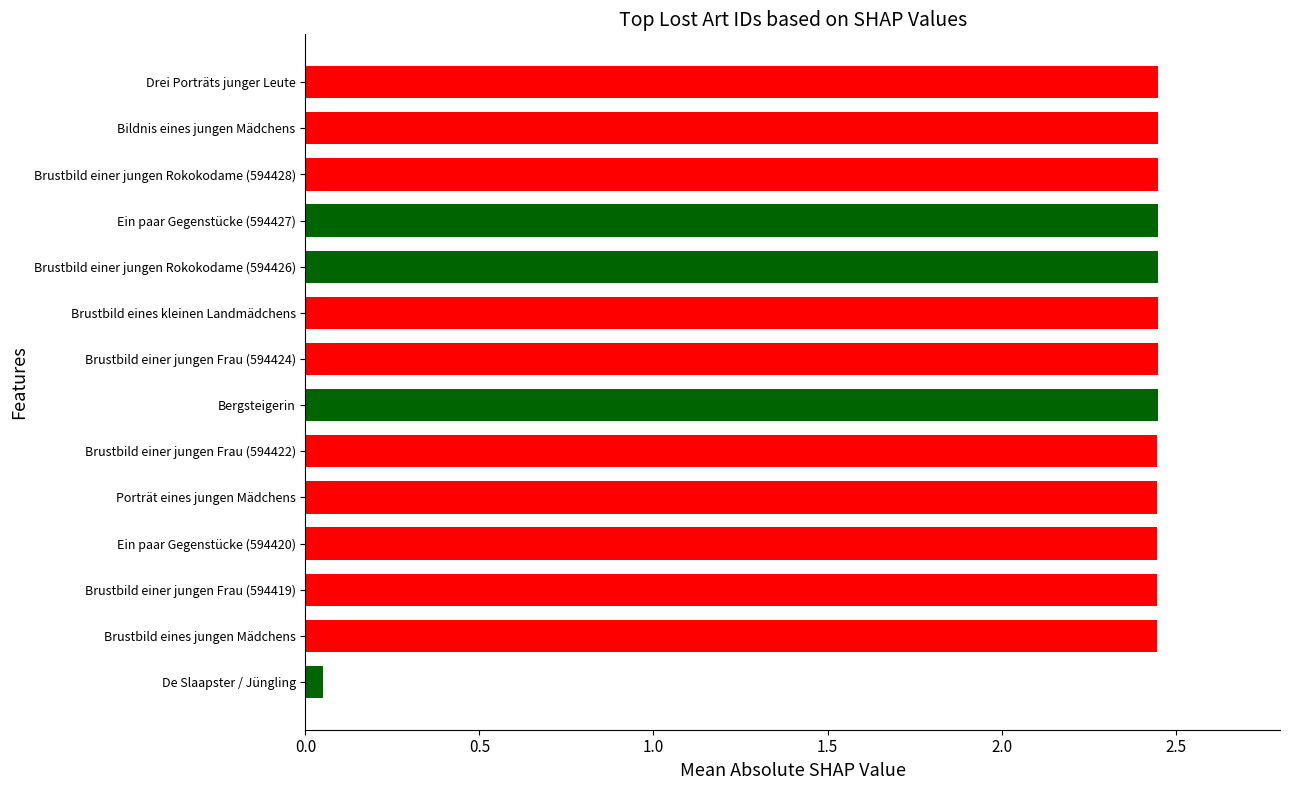

Which label corresponds to the smallest value in the chart?

De Slaapster / Jüngling